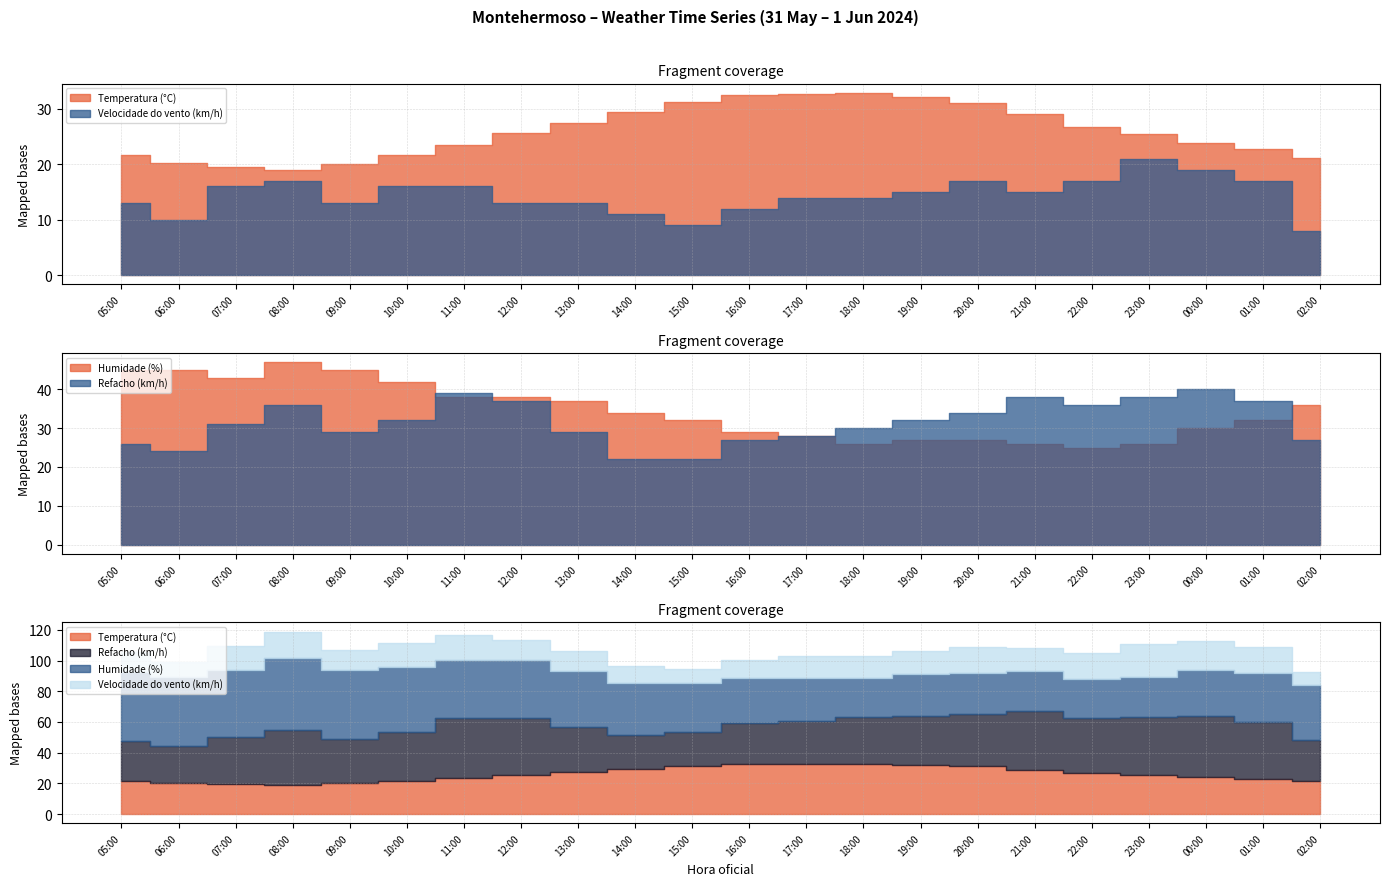

Count the number of data series in this chart.

4